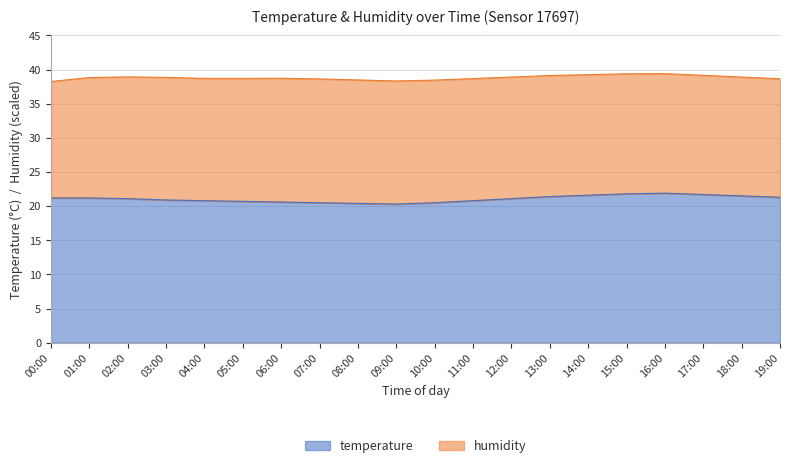

Where does the data first go above 21?

00:00